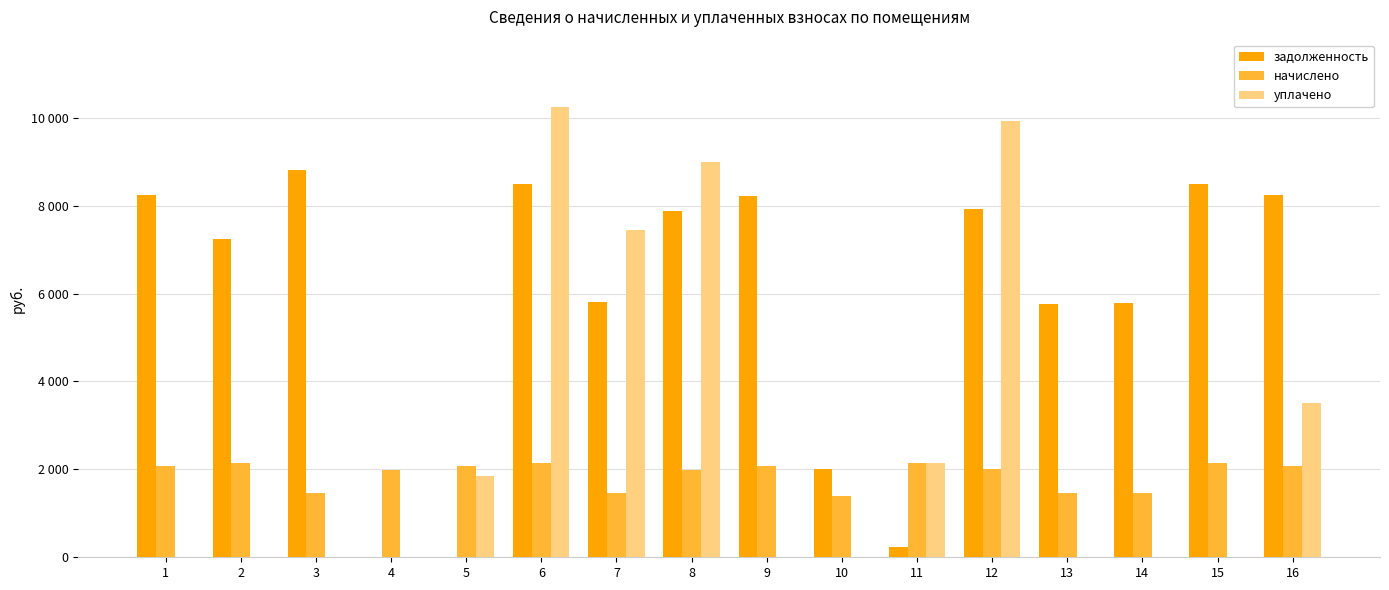

What are all the series names shown in the legend?

задолженность, начислено, уплачено